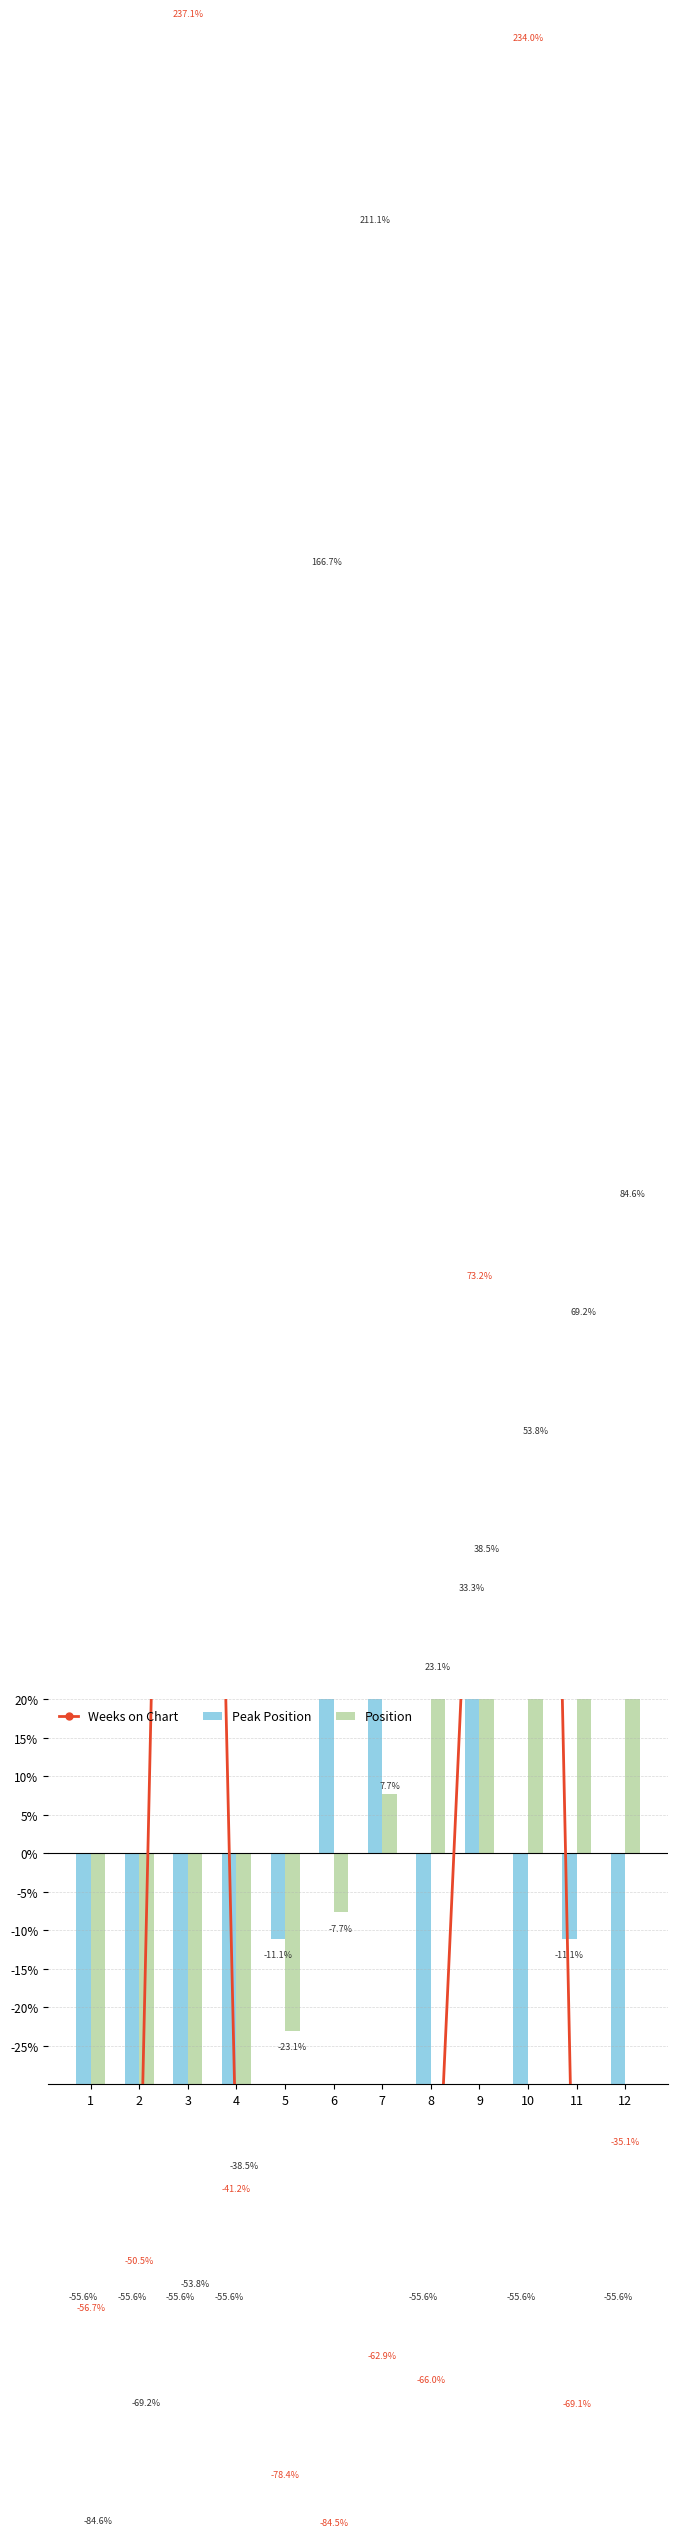

How many data points in Peak Position are less than -55?

7